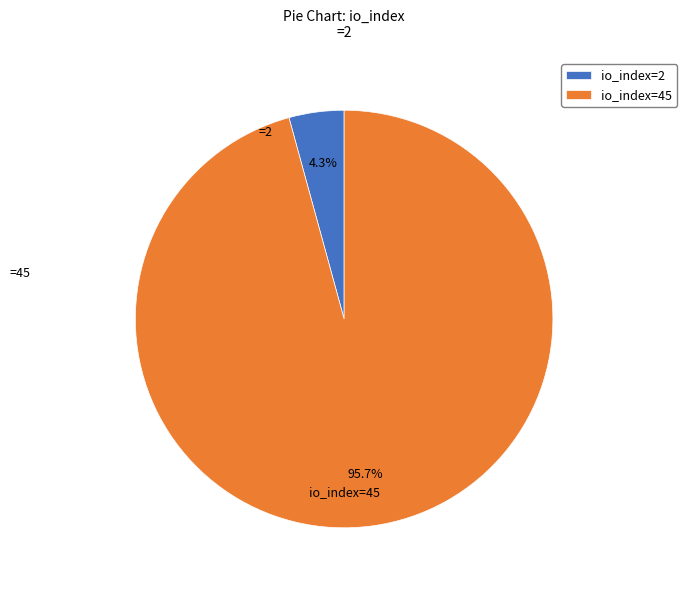

Is there a majority slice in this chart?

Yes